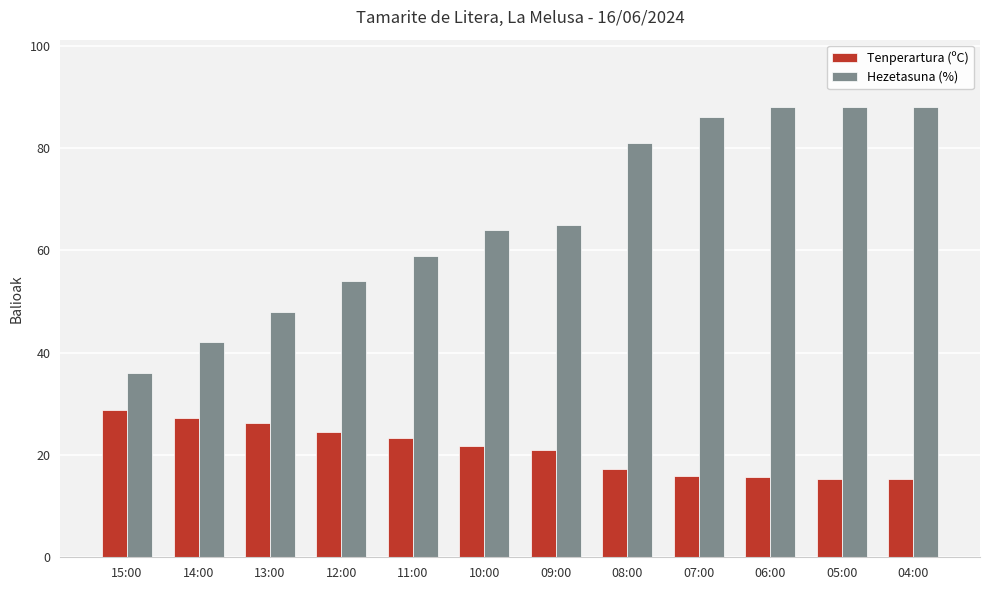

What is the label of the 8th bar from the right?

11:00